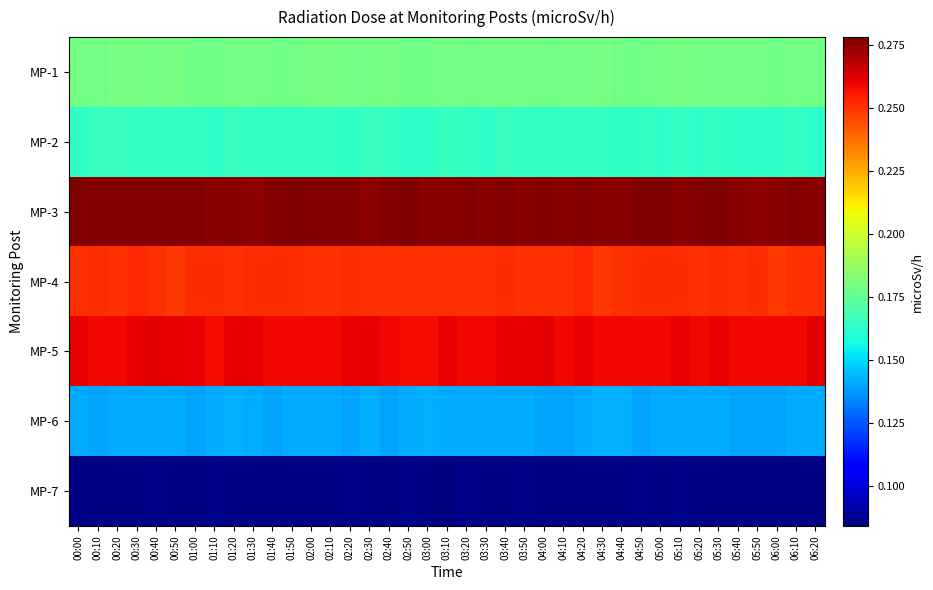

At which category is the sum across all series the highest?

00:30